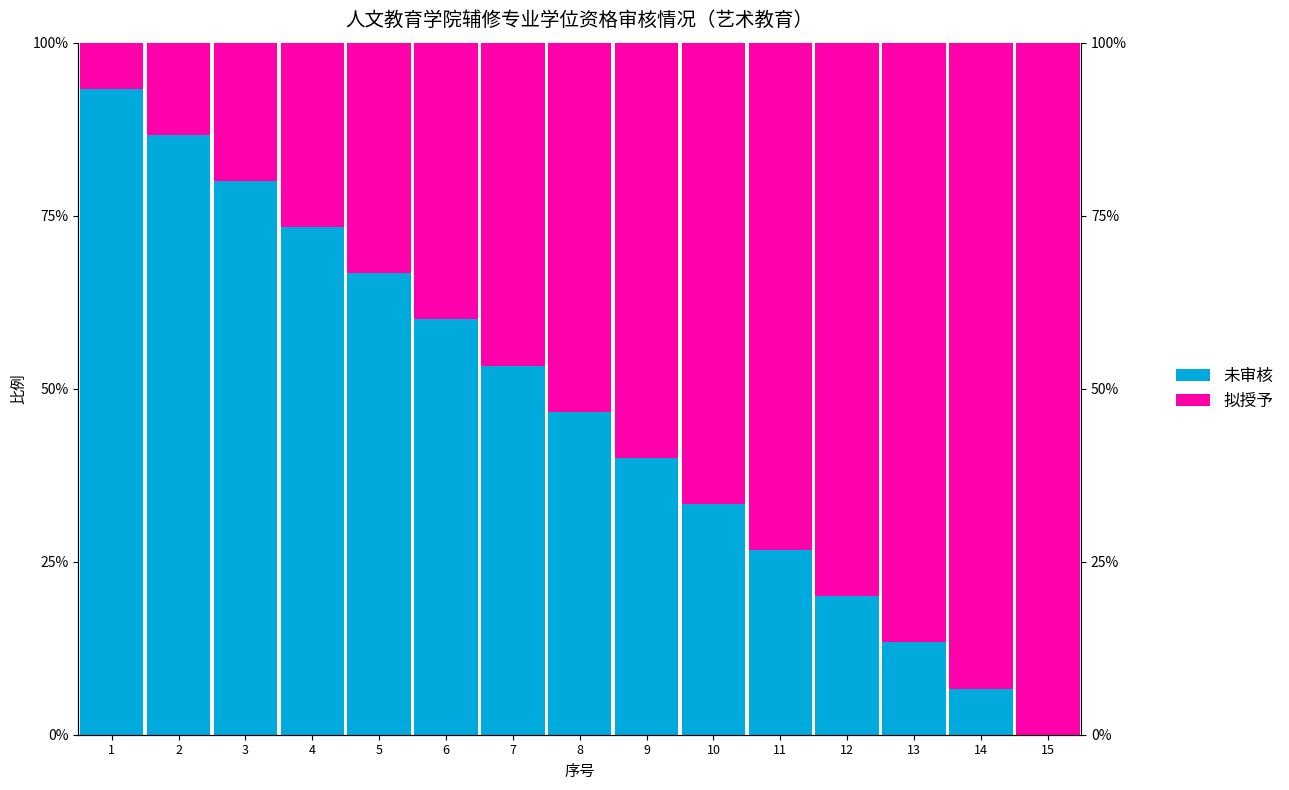

Is it true that 未审核 equals 0.2 at 4?

False